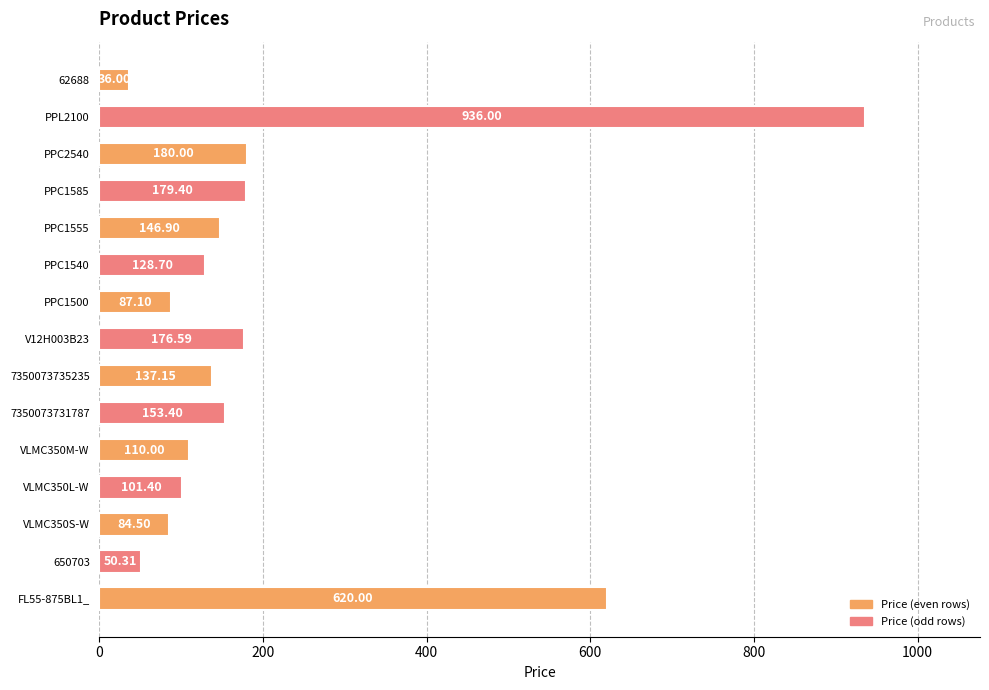

What is the smallest value displayed?

36.0